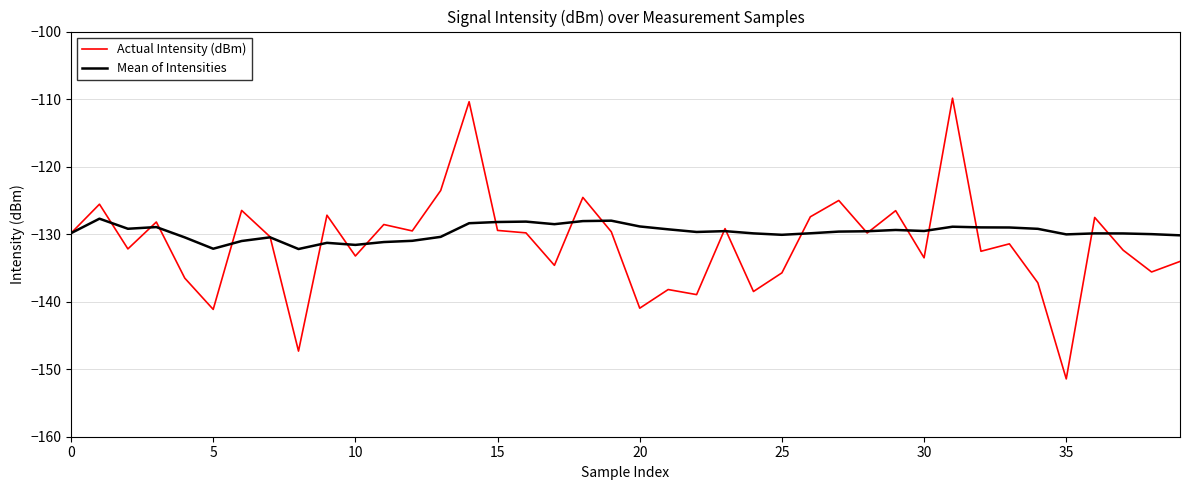

What is the maximum value shown in the chart?

-109.9